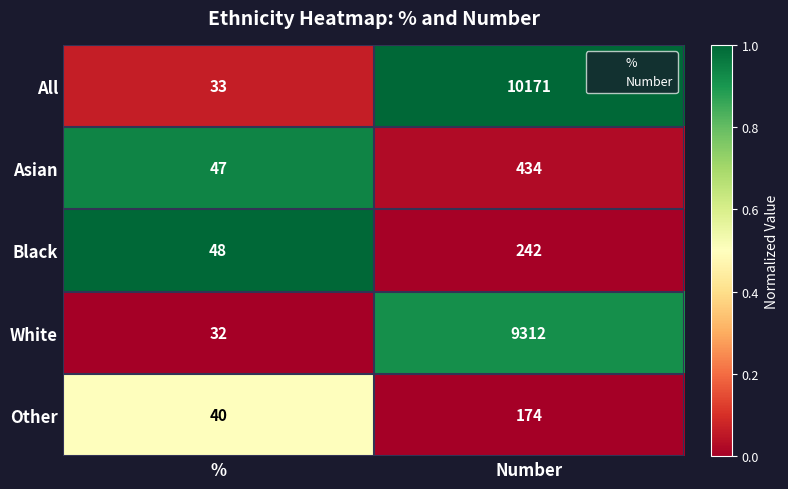

Reading left to right, extract all data points from this chart.

All: 33	10171
Asian: 47	434
Black: 48	242
White: 32	9312
Other: 40	174